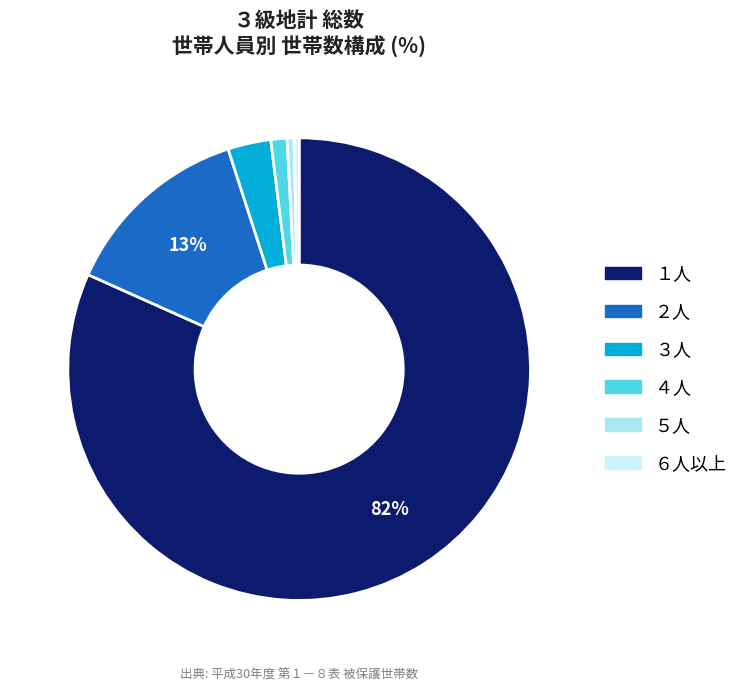

Combined, do ４人 and ２人 account for over 50%?

No